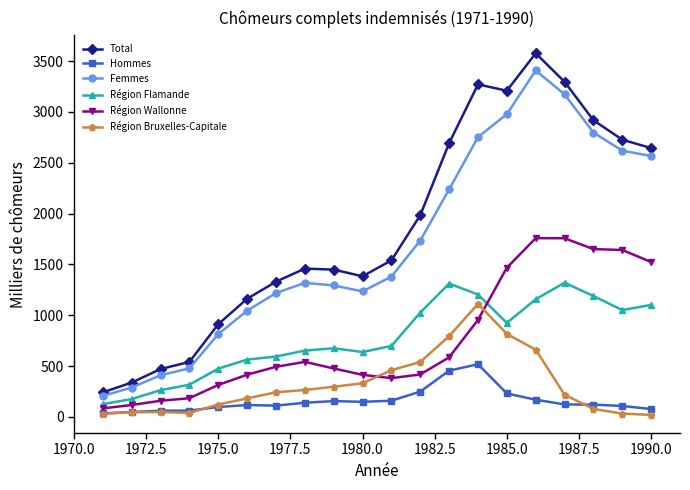

True or false: Femmes and Région Bruxelles-Capitale cross at least once.

False